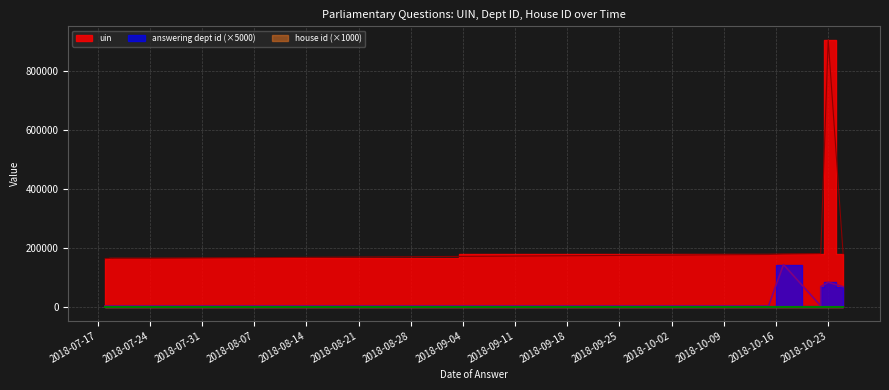

At which label does uin reach its minimum?

2018-07-18